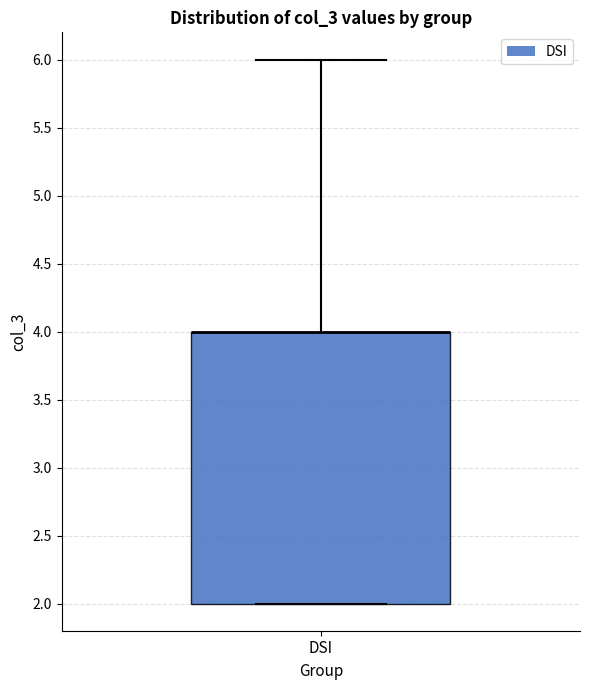

Where is the lower edge of the box for DSI on the y-axis? The values are not printed on the chart, so give them approximately, as read against the axis.

2